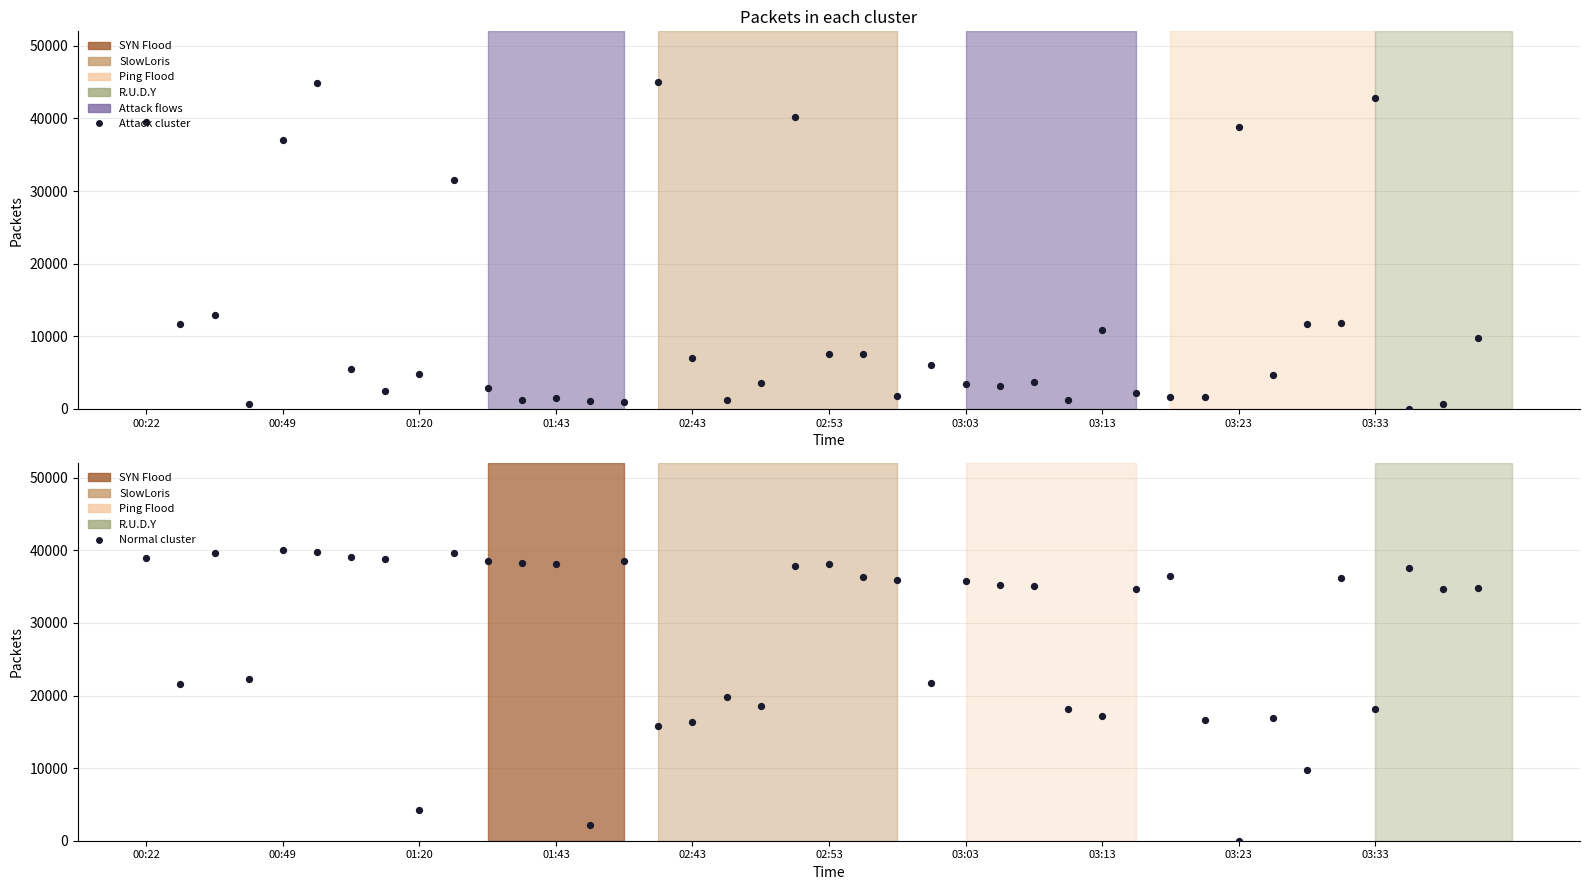

Which series reaches the minimum Y coordinate?

SDS_P1 cluster